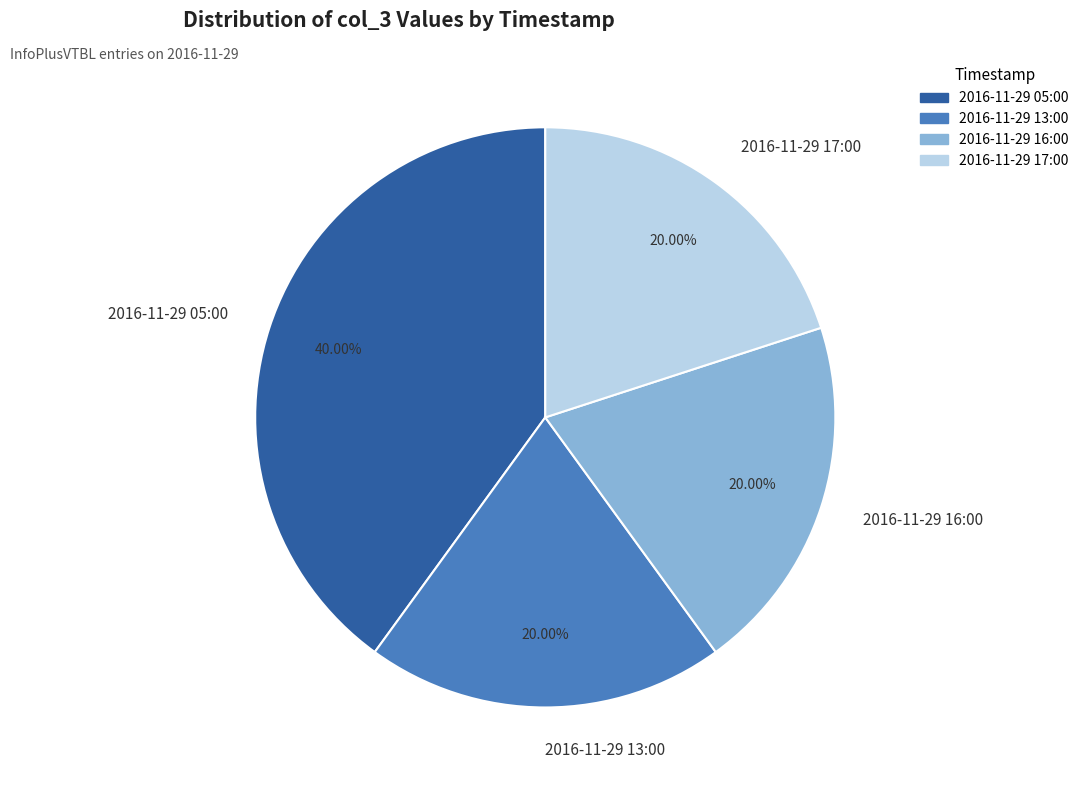

Approximately how many times larger is the value at 2016-11-29 16:00 compared to 2016-11-29 13:00?

1.0